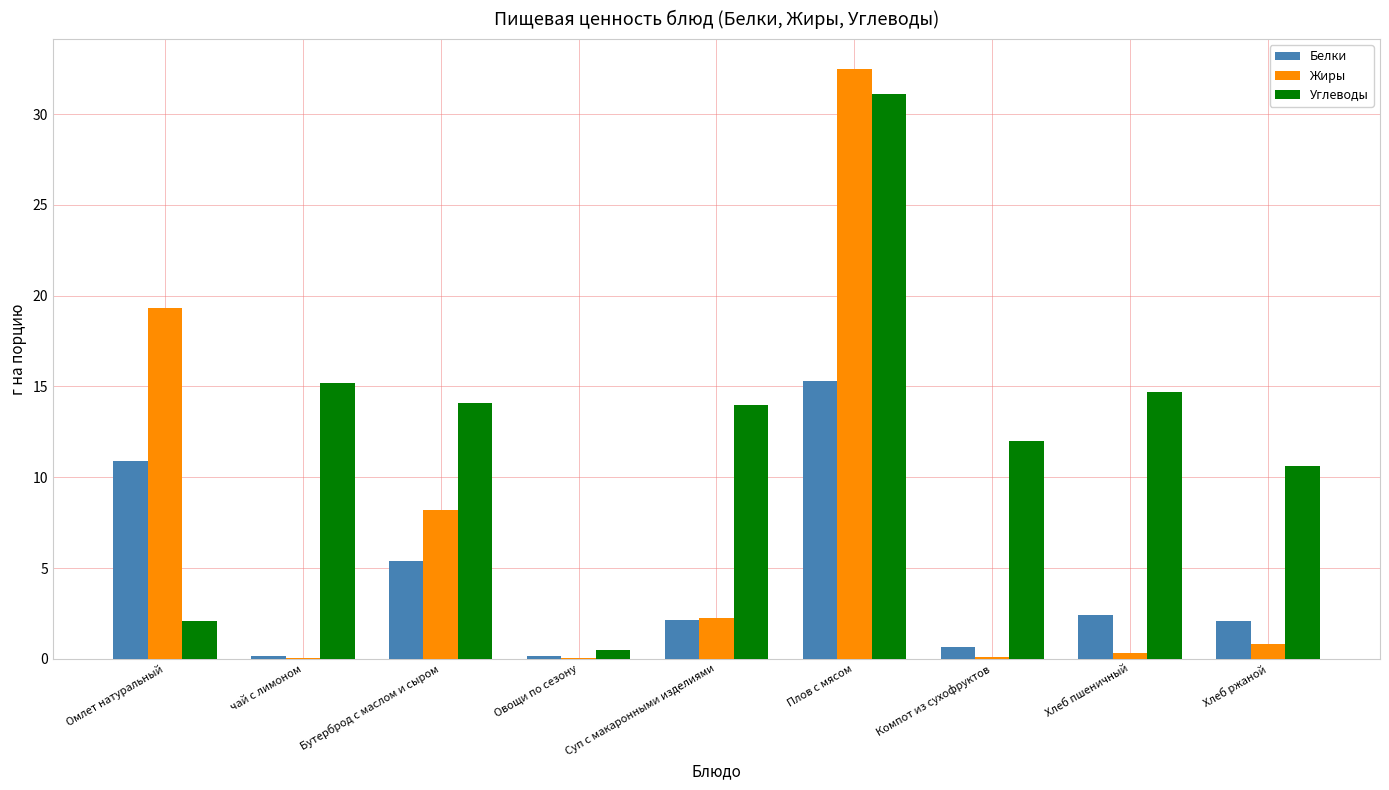

How many series are shown in this chart?

3